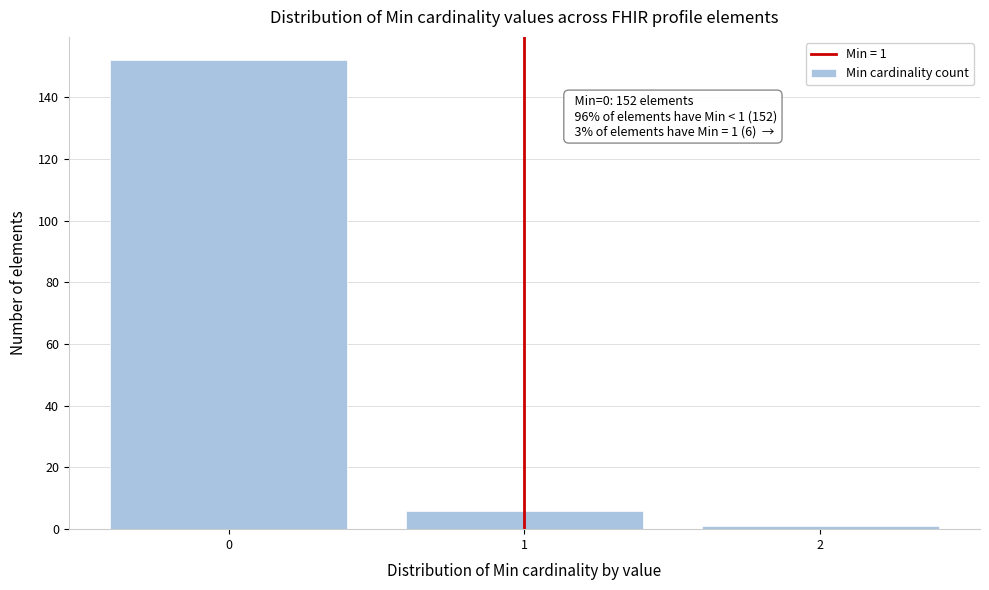

Reading right to left, transcribe all the data shown in this chart.

1	6	152